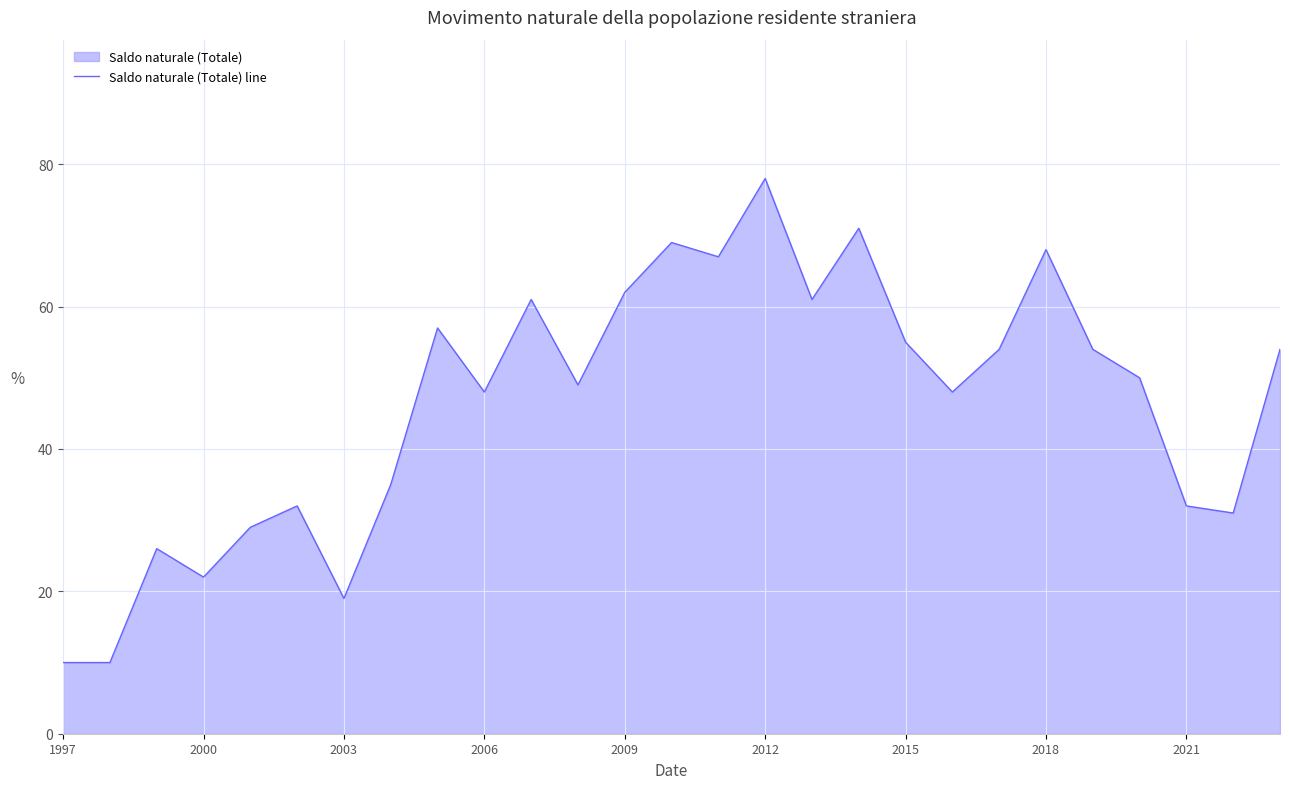

How many points are higher than both their immediate neighbors (excluding endpoints)?

8